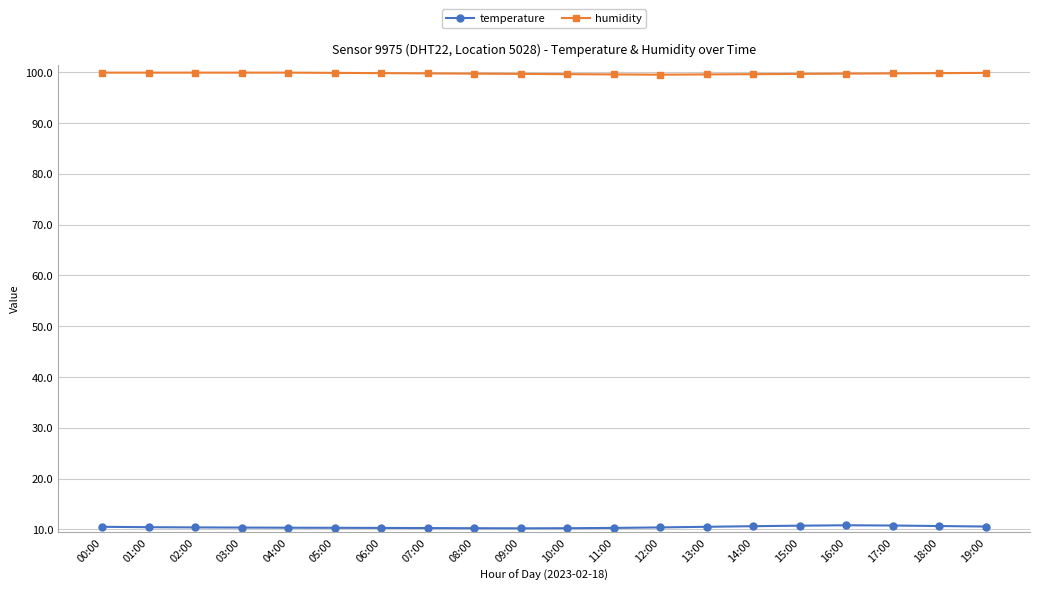

What is the sum of all humidity values?

1994.8